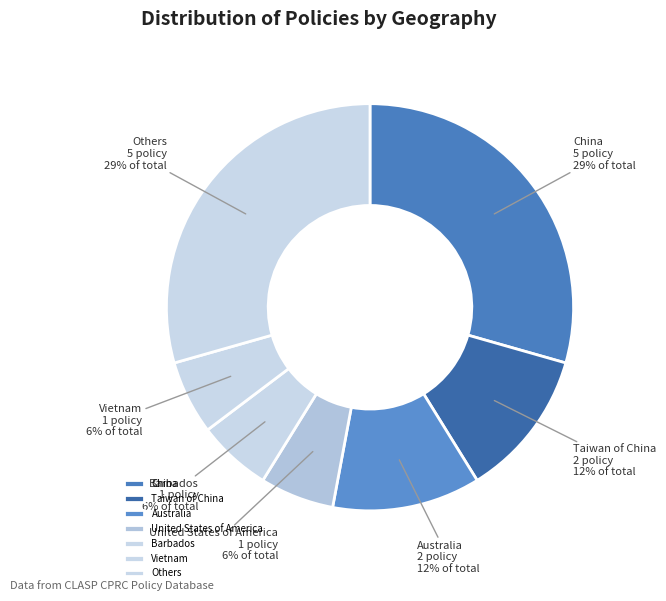

To the nearest percent, what is the average slice percentage?

14%